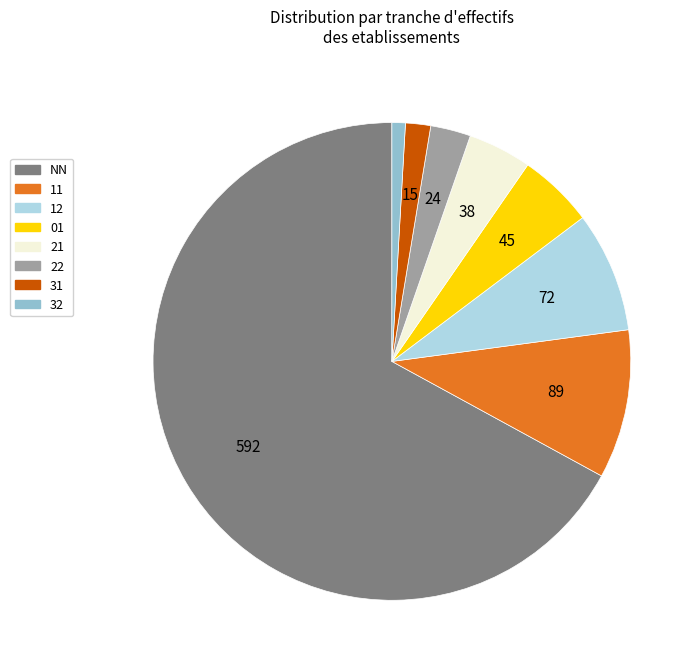

Is there a majority slice in this chart?

Yes